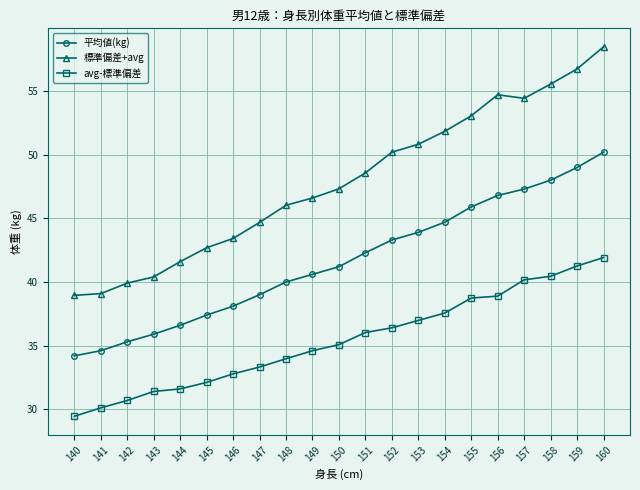

Which label corresponds to the smallest value in the chart?

140